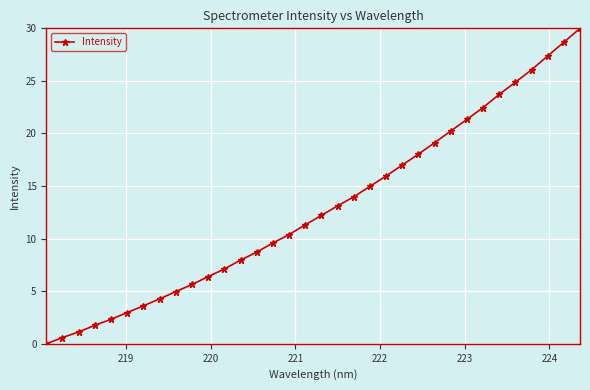

What is the difference between the maximum and second lowest values?

29.4